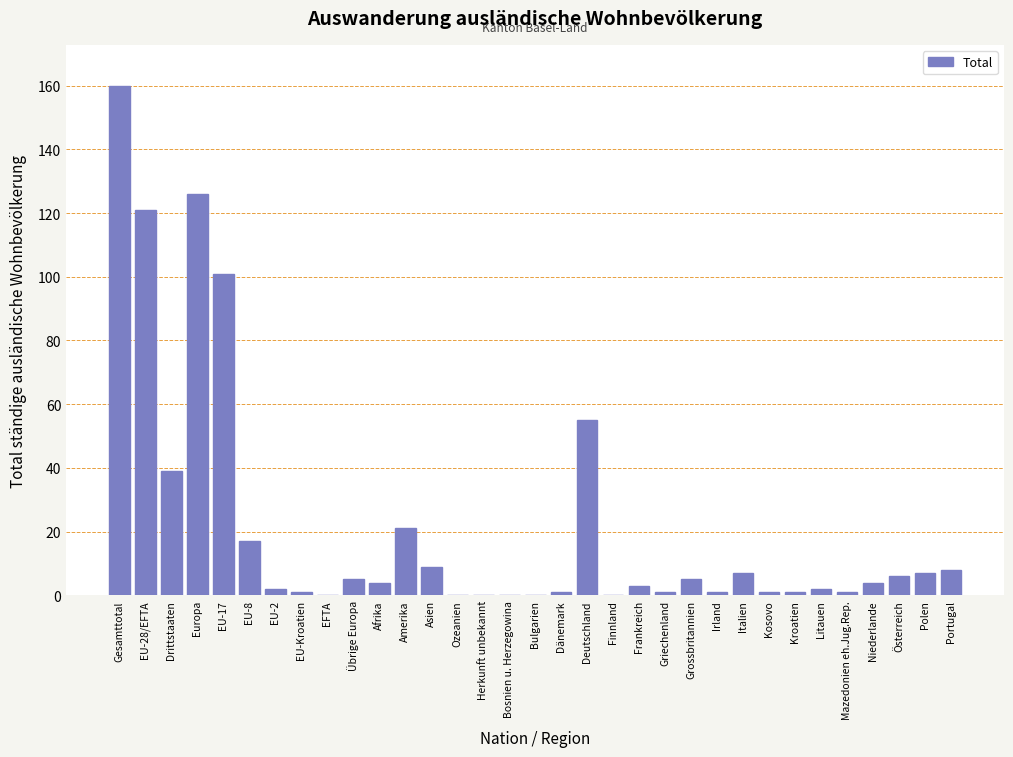

The chart shows a value of 55 at Deutschland. True or false?

True